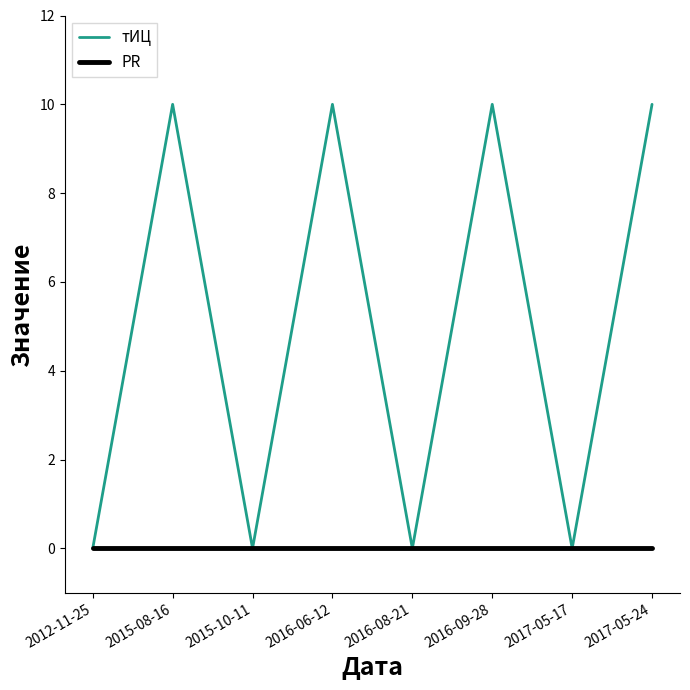

Is it true that тИЦ equals 0 at 2015-10-11?

True